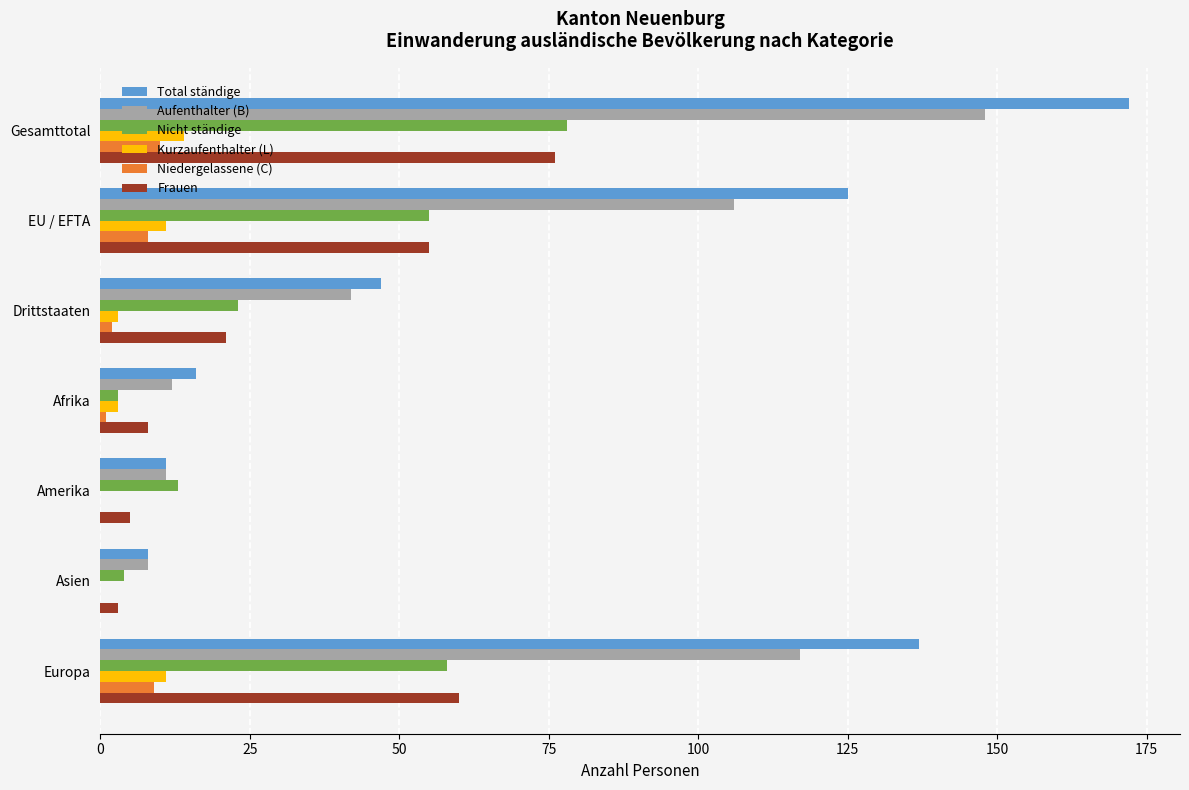

What is the greatest value displayed?

172